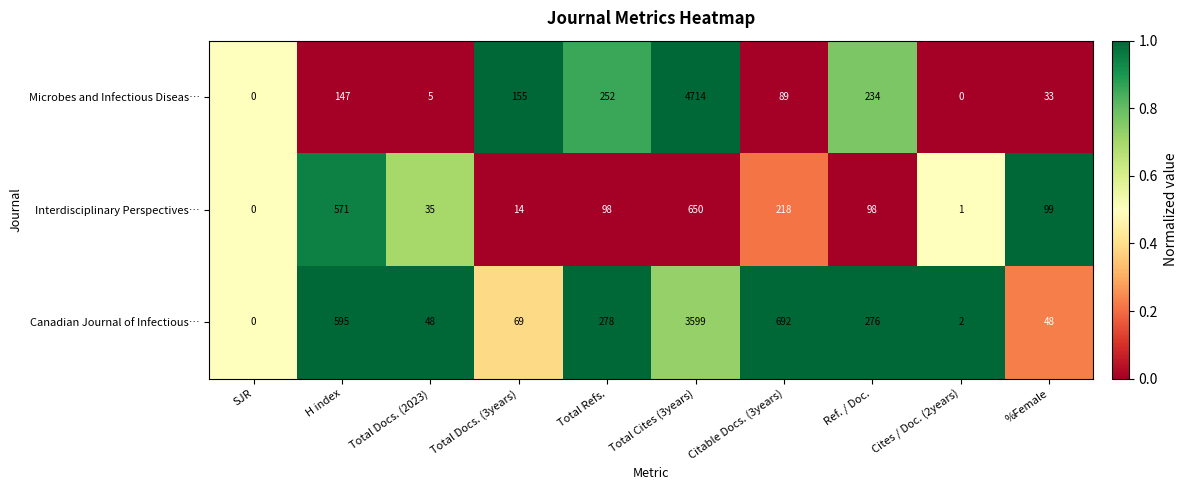

List the series in order of their peak value, lowest first.

Interdisciplinary Perspectives…, Canadian Journal of Infectious…, Microbes and Infectious Diseas…